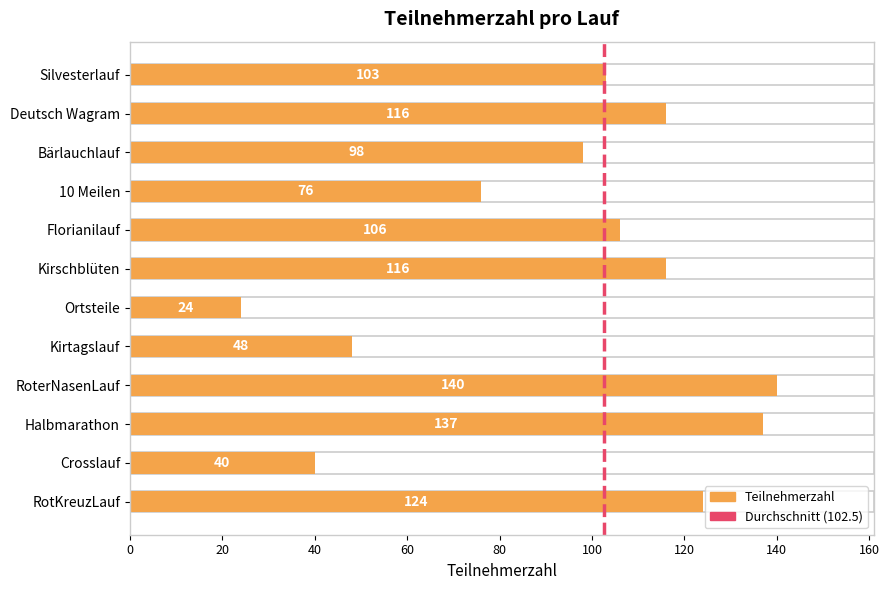

True or false: the data shows 116 at Kirschblüten.

True